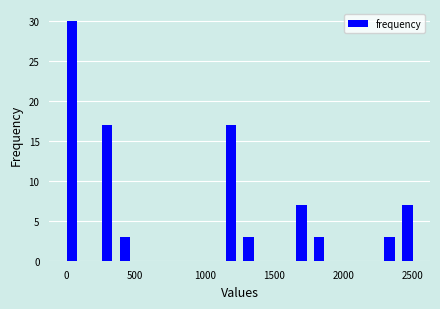

Read against the x-axis, roughly where is the centre of the tallest bar?

50